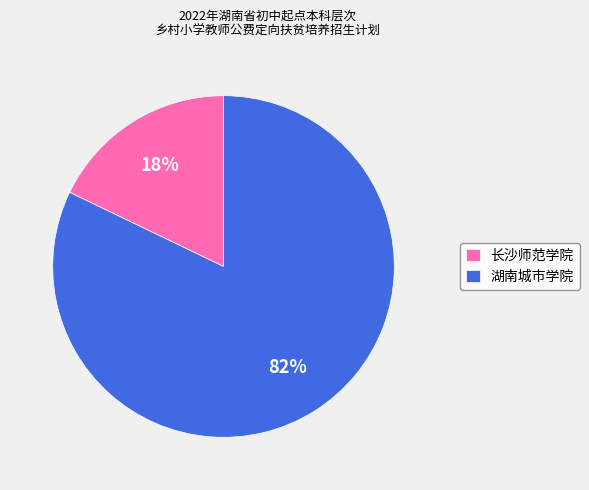

To the nearest percent, what is the difference between the largest and smallest slice percentages?

64%